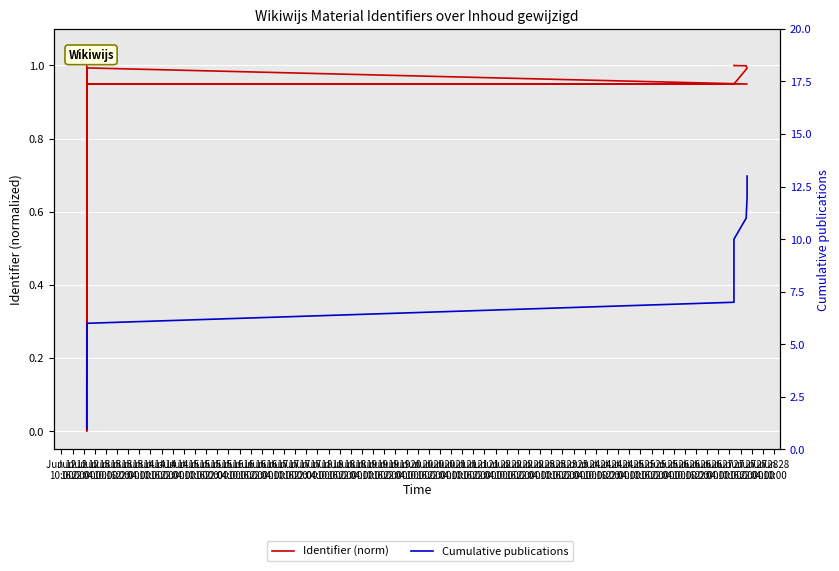

What is the difference between the Cumulative publications values at Jun 15
04:00 and Jun 14
04:00?

4.0